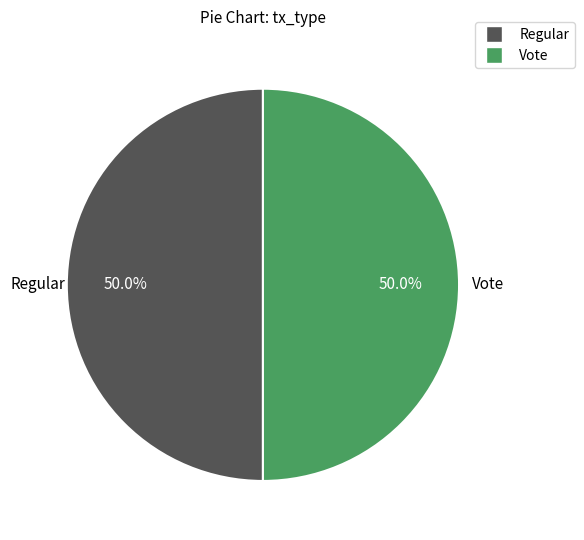

What percentage do Regular and Vote together represent?

100.0%